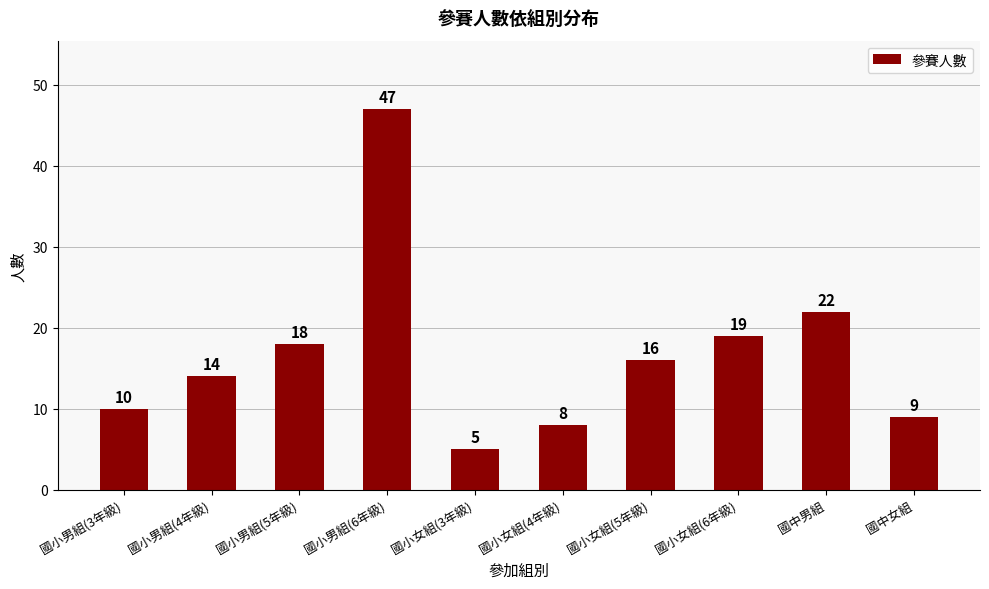

Reading left to right, what are all the values shown in this chart?

10	14	18	47	5	8	16	19	22	9